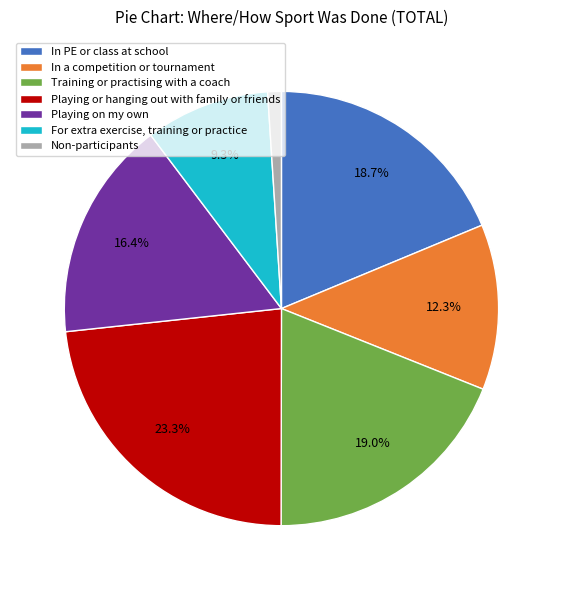

True or false: For extra exercise, training or practice accounts for 1% of the total.

False